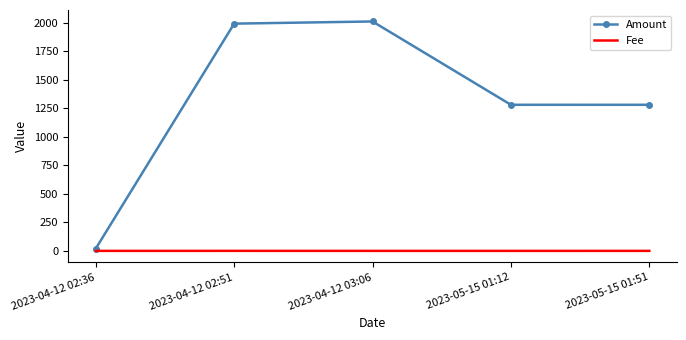

The value of Fee at 2023-04-12 02:36 is 0.0. True or false?

True